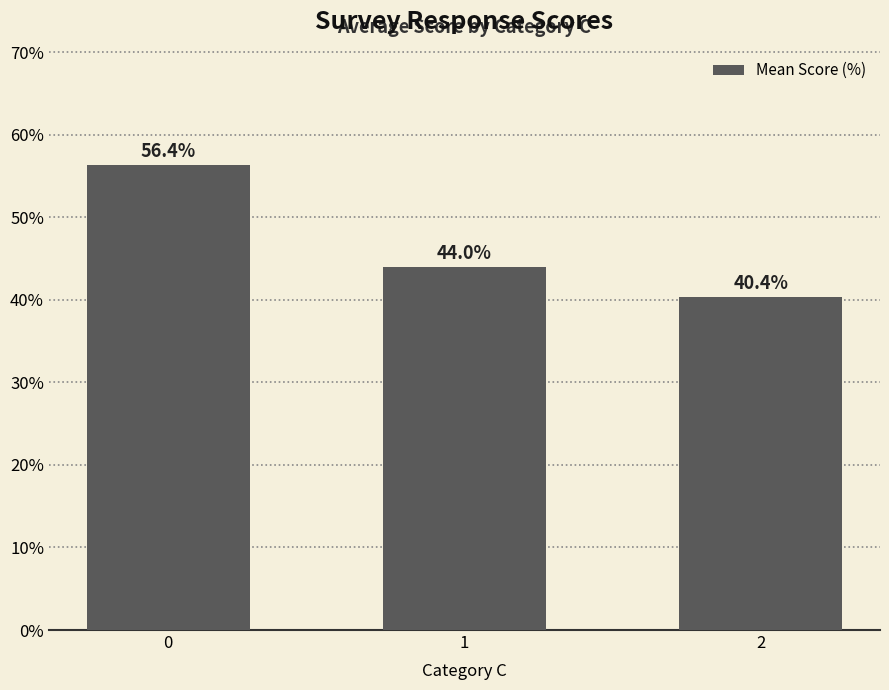

True or false: the data shows 15.7 at 1.

False